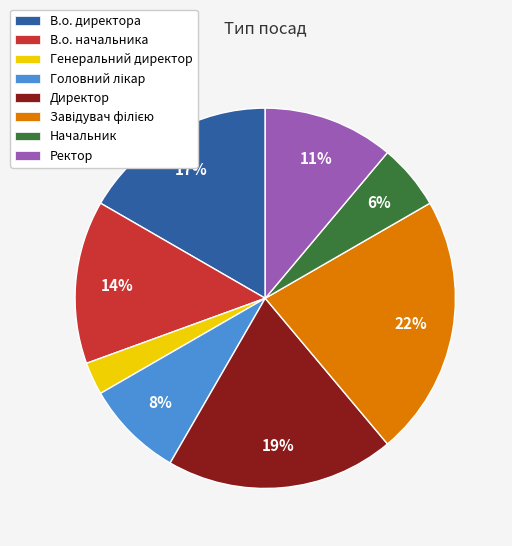

How many segments does this pie chart have?

8